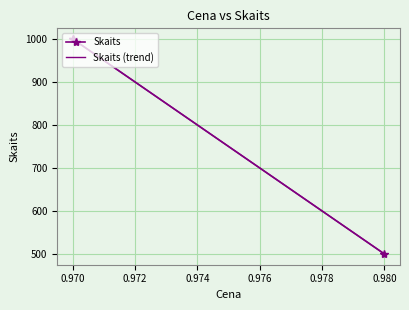

What is the difference between the Skaits (trend) values at 0.980 and 0.970?

500.0